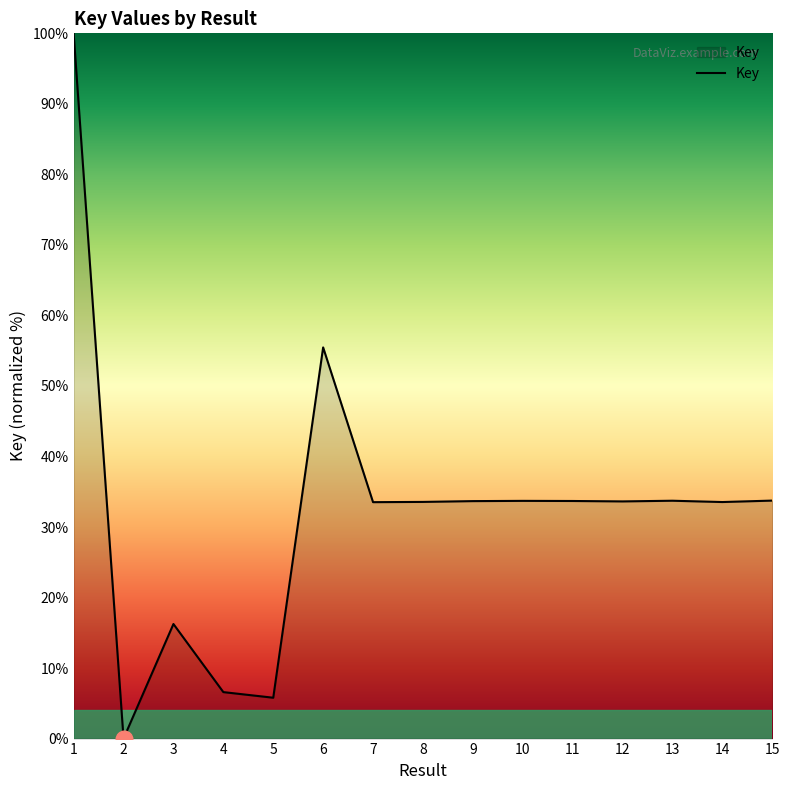

What is the ratio of the value at 8 to the value at 7?

1.0